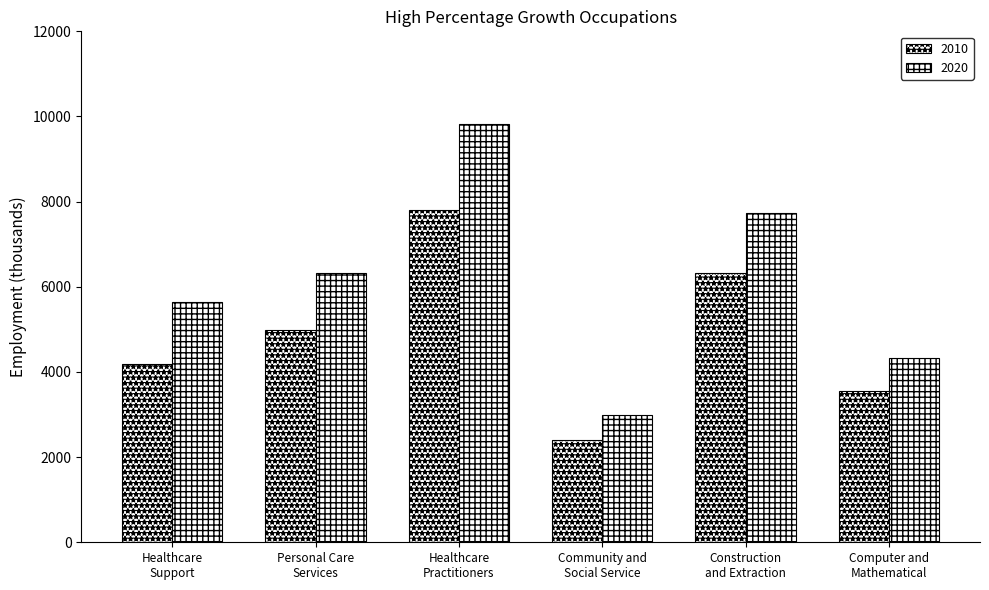

How many groups of bars are there?

6